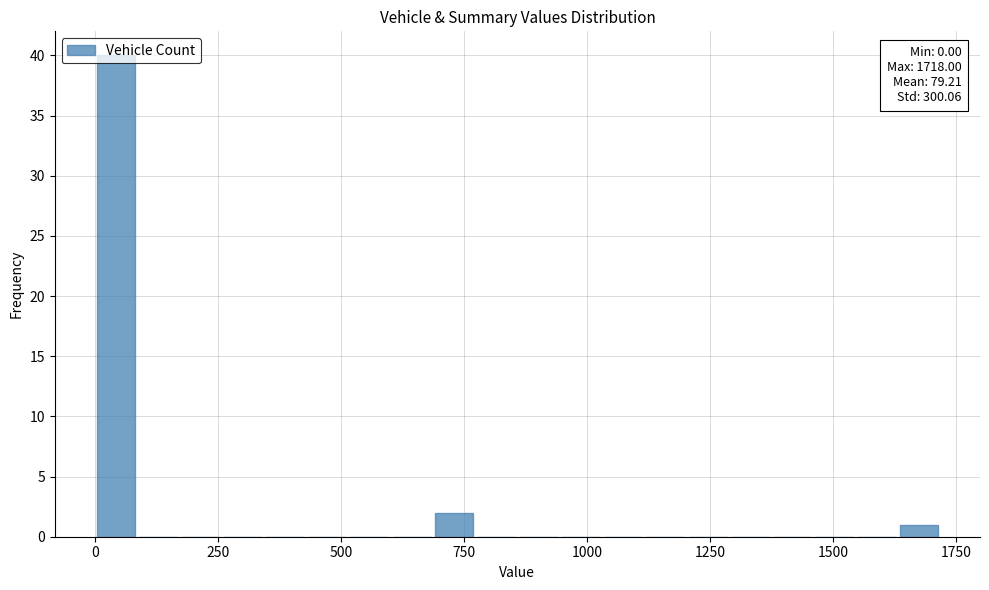

Around what value on the x-axis is the tallest bar? Give the approximate position of its centre, as read against the axis.

50